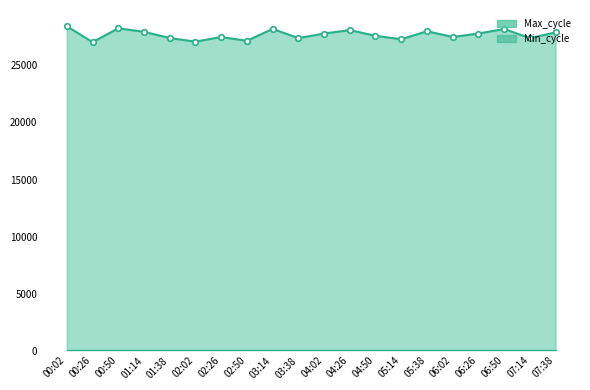

What is the approximate value of Min_cycle at 04:50?

27